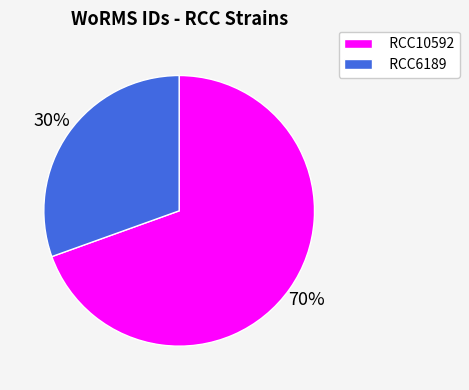

To the nearest percent, what is the combined percentage of RCC6189 and RCC10592?

100%